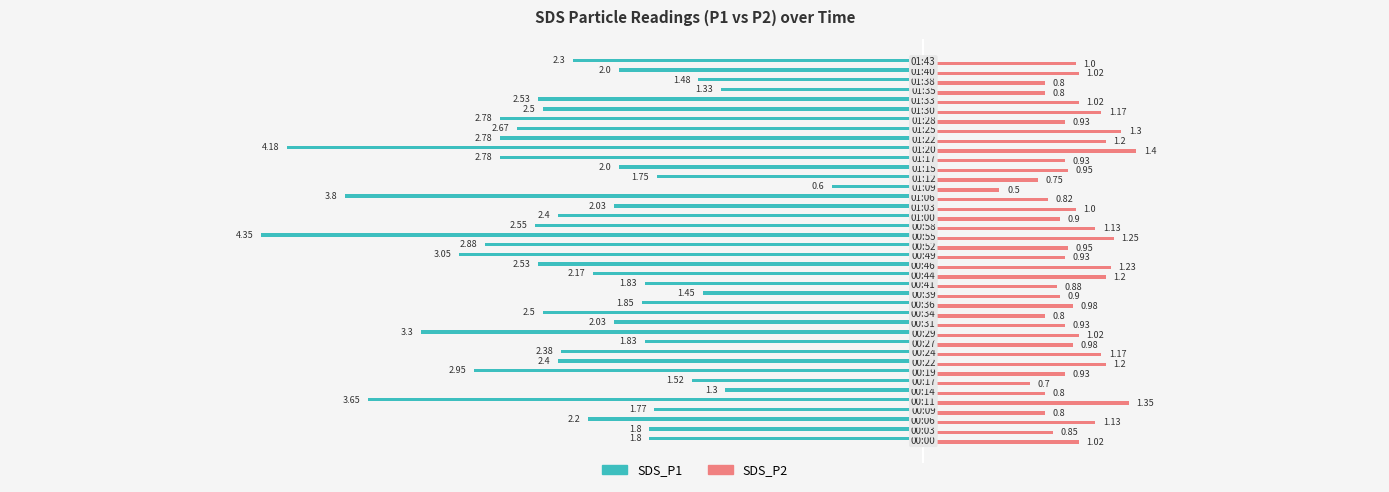

Which series has the largest total across all categories?

SDS_P2